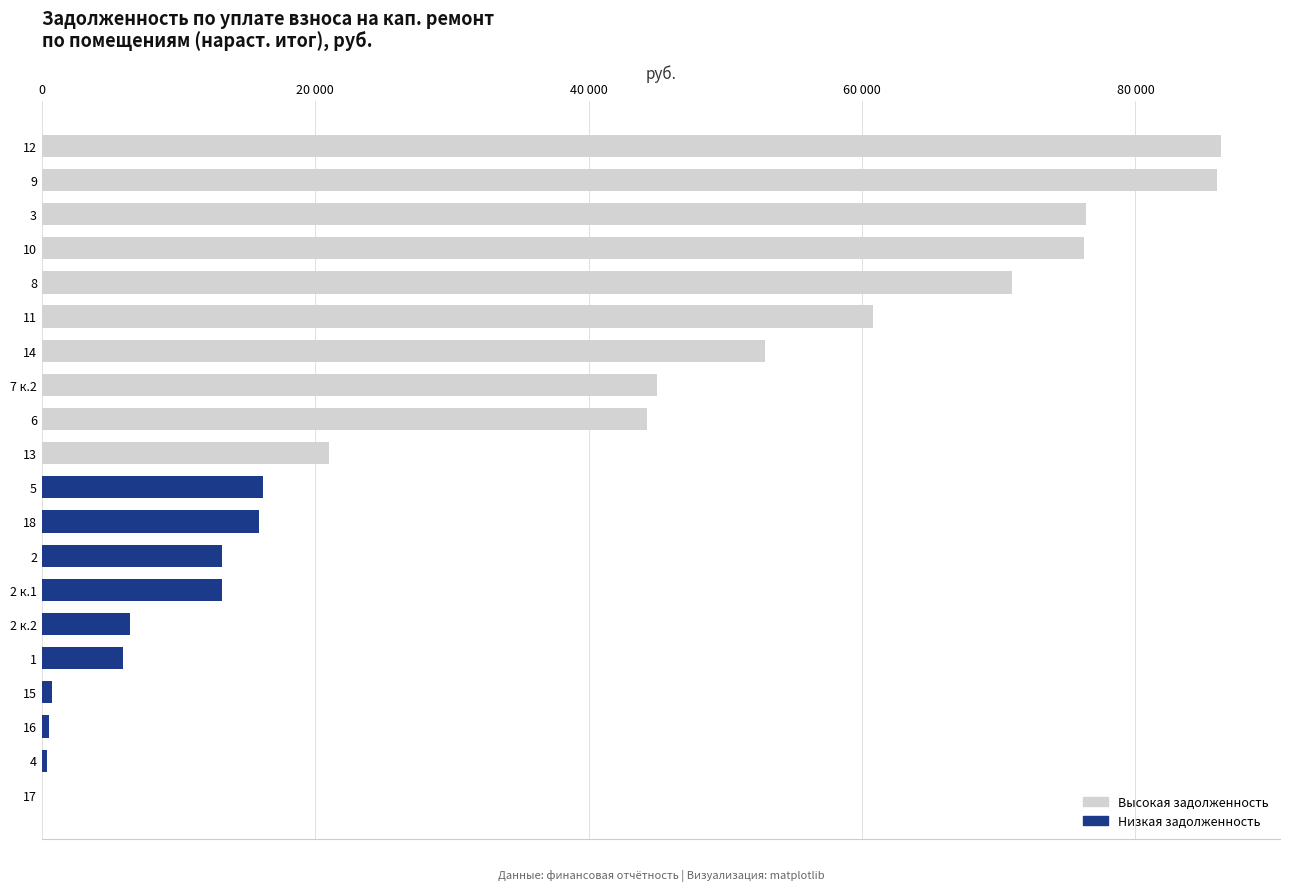

What is the difference between the maximum and minimum values?

86261.4